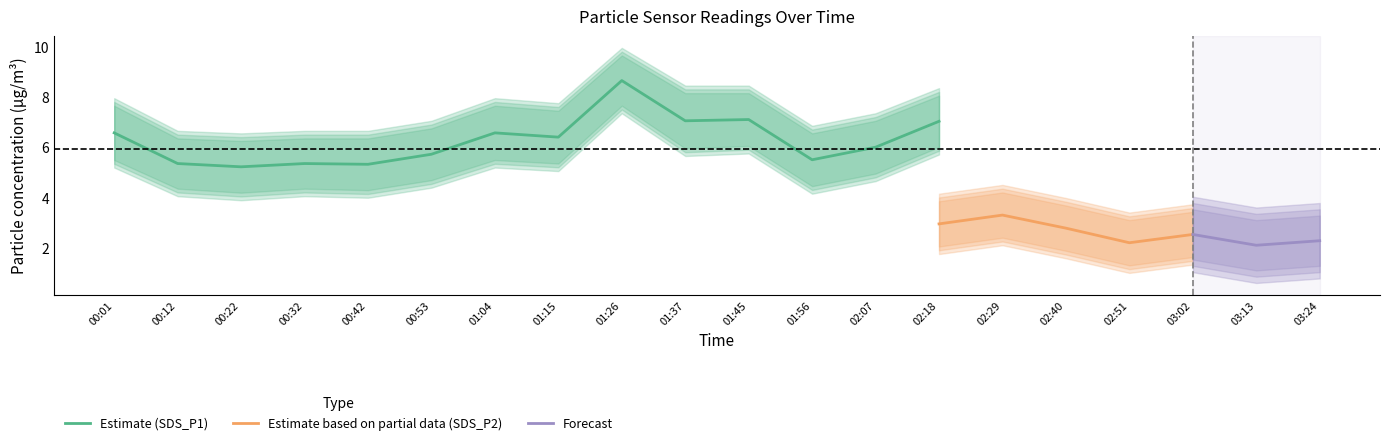

Where is SDS_P1_upper nearest to the value 7?

02:07